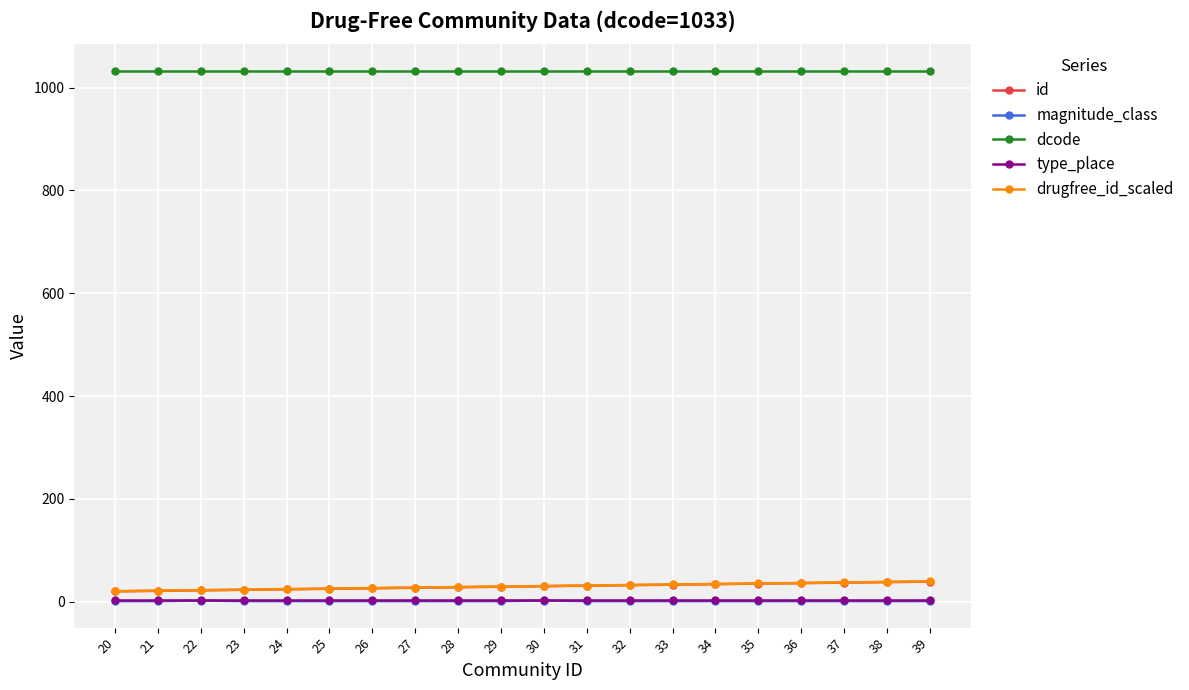

True or false: dcode has more than 1 points higher than both neighbors.

False